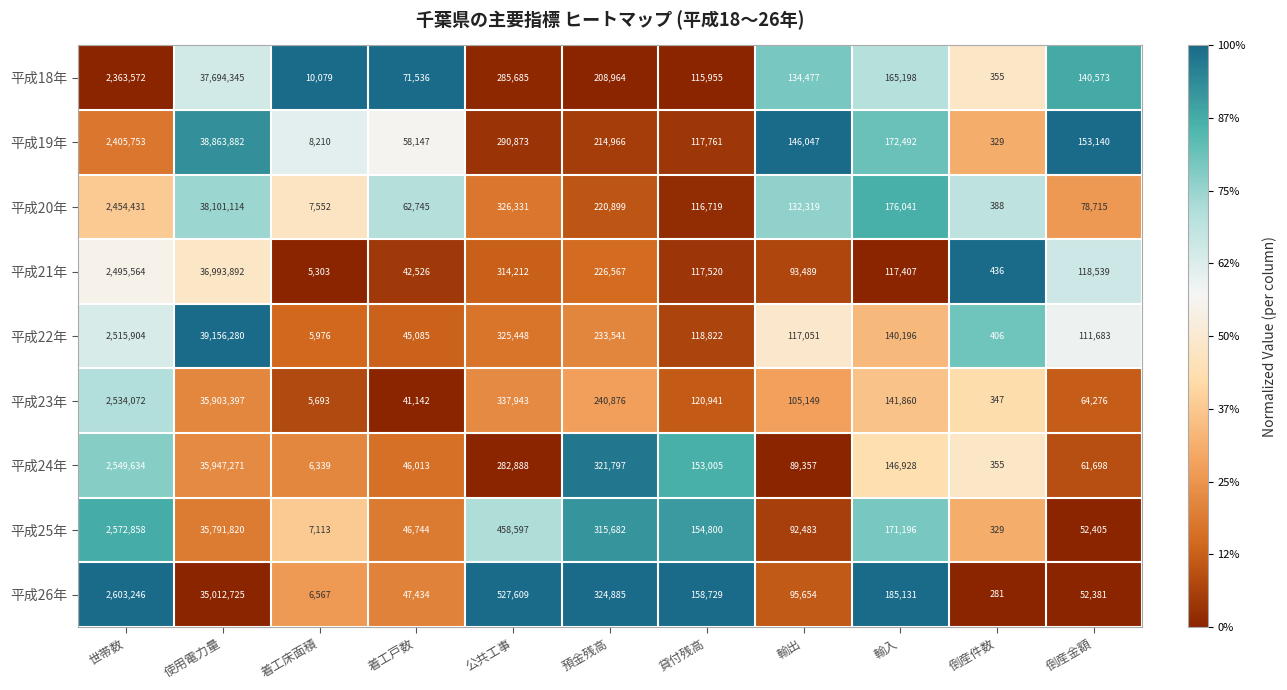

The value of 平成20年 at 倒産金額 is 42818. True or false?

False